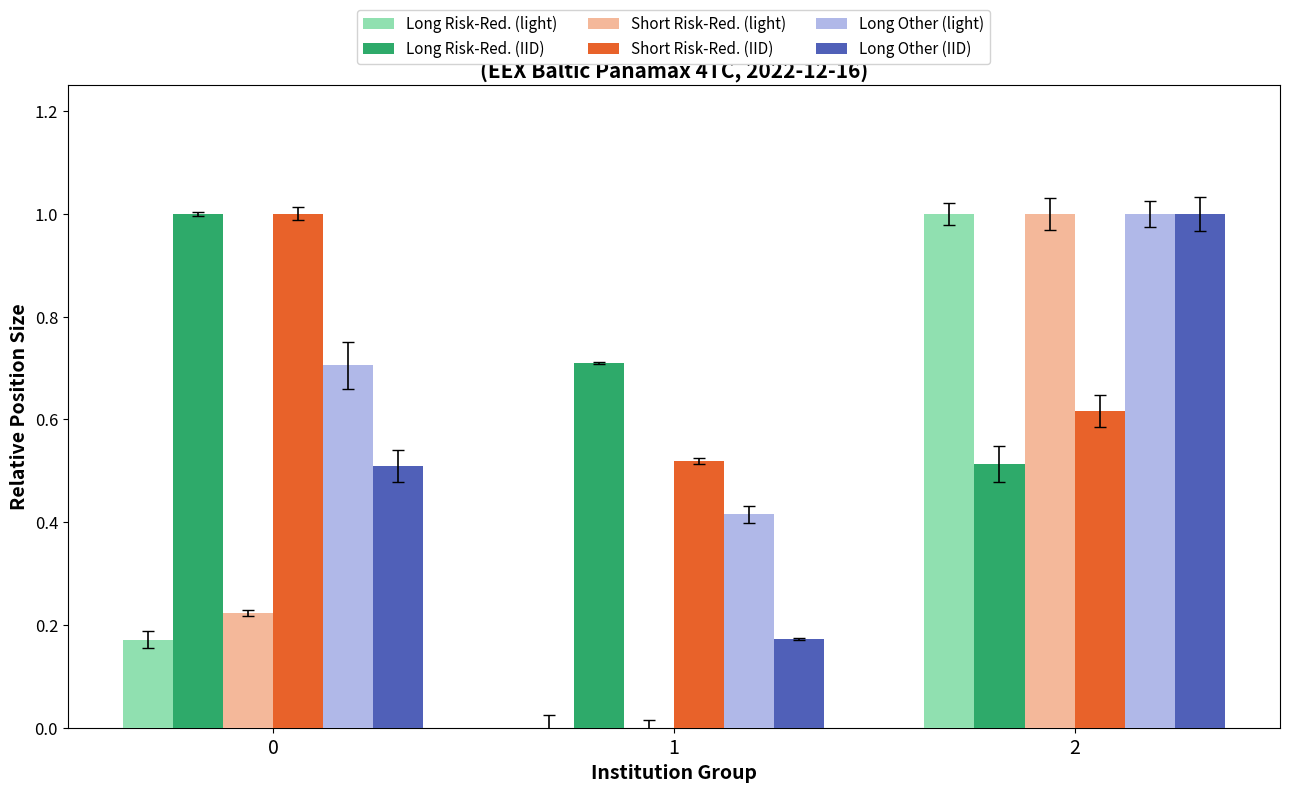

Reading left to right, transcribe all the data shown in this chart.

Long Risk-Red. (light): 0=0.2	1=0.0	2=1.0
Long Risk-Red. (IID): 0=1.0	1=0.7	2=0.5
Short Risk-Red. (light): 0=0.2	1=0.0	2=1.0
Short Risk-Red. (IID): 0=1.0	1=0.5	2=0.6
Long Other (light): 0=0.7	1=0.4	2=1.0
Long Other (IID): 0=0.5	1=0.2	2=1.0